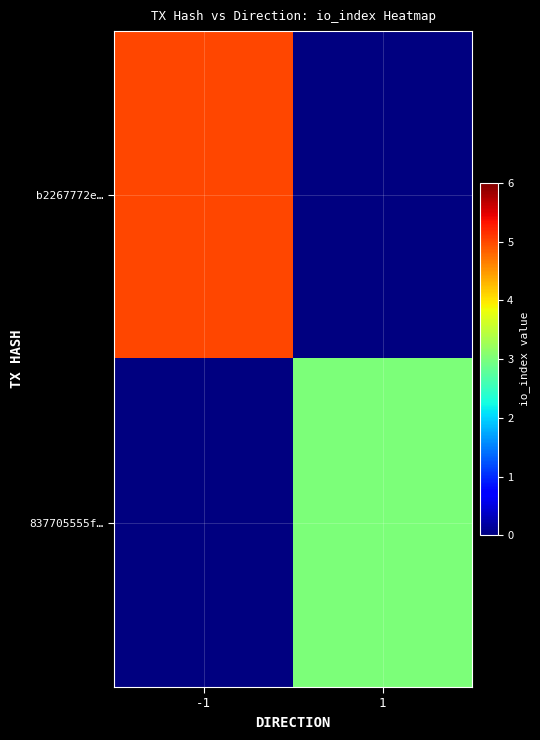

Rank the series by their average value, from lowest to highest.

837705555f…, b2267772e…